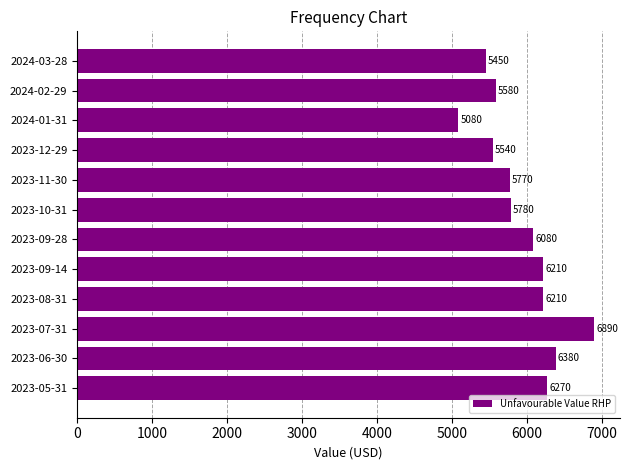

Does the chart contain any negative values?

No